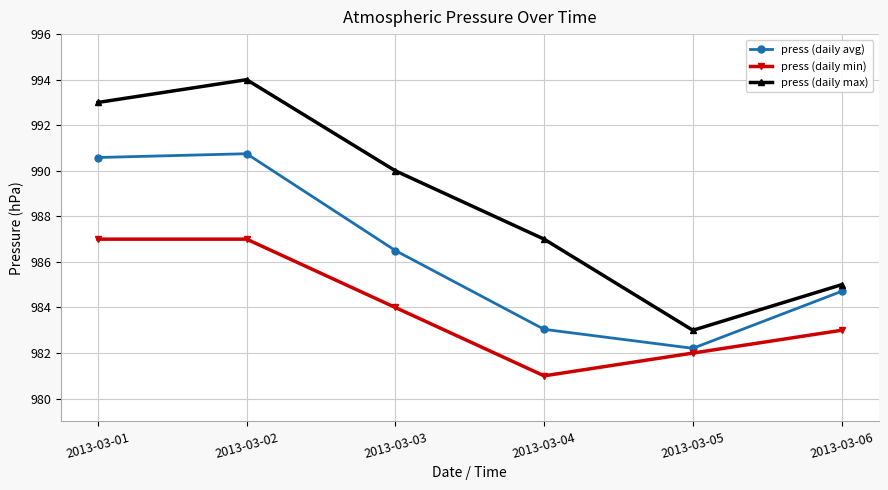

What is the highest value of the press (daily min) series?

987.0